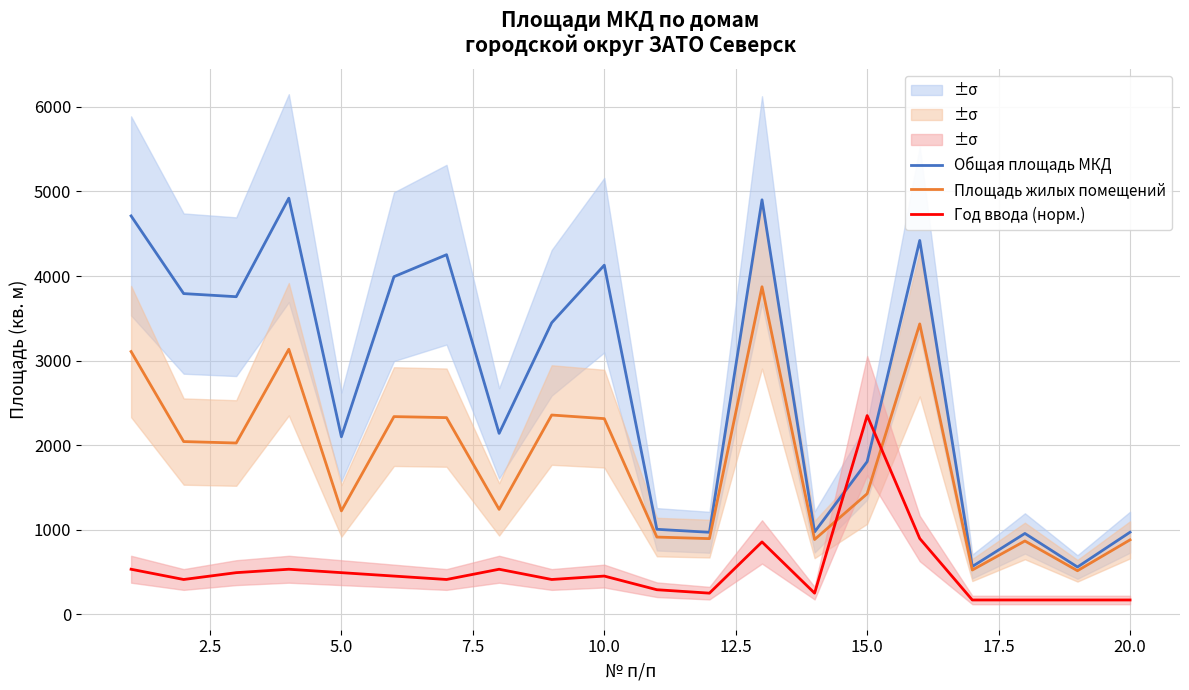

What are all the series names shown in the legend?

Общая площадь МКД, Площадь жилых помещений, Год ввода (норм.)